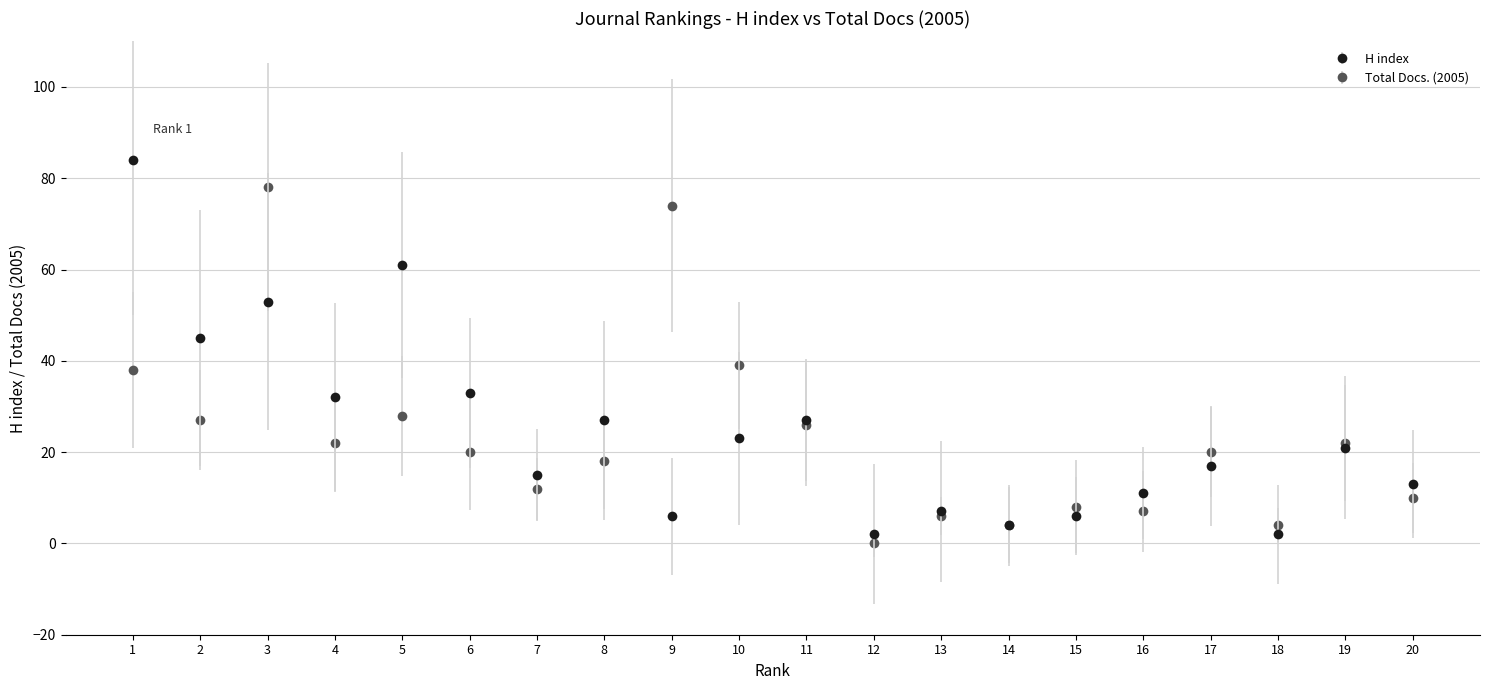

Which series changed the most between 3 and 19?

Total Docs. (2005)